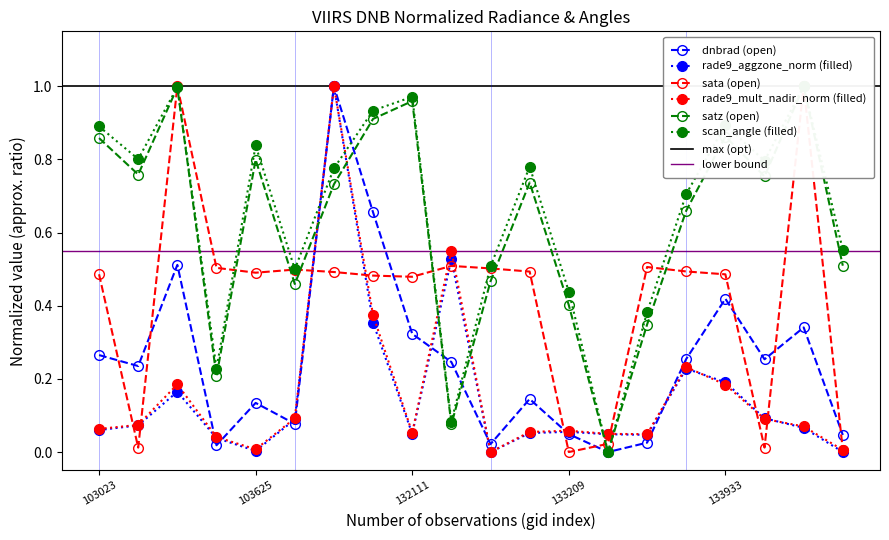

True or false: sata (open) and dnbrad (open) cross at least once.

True